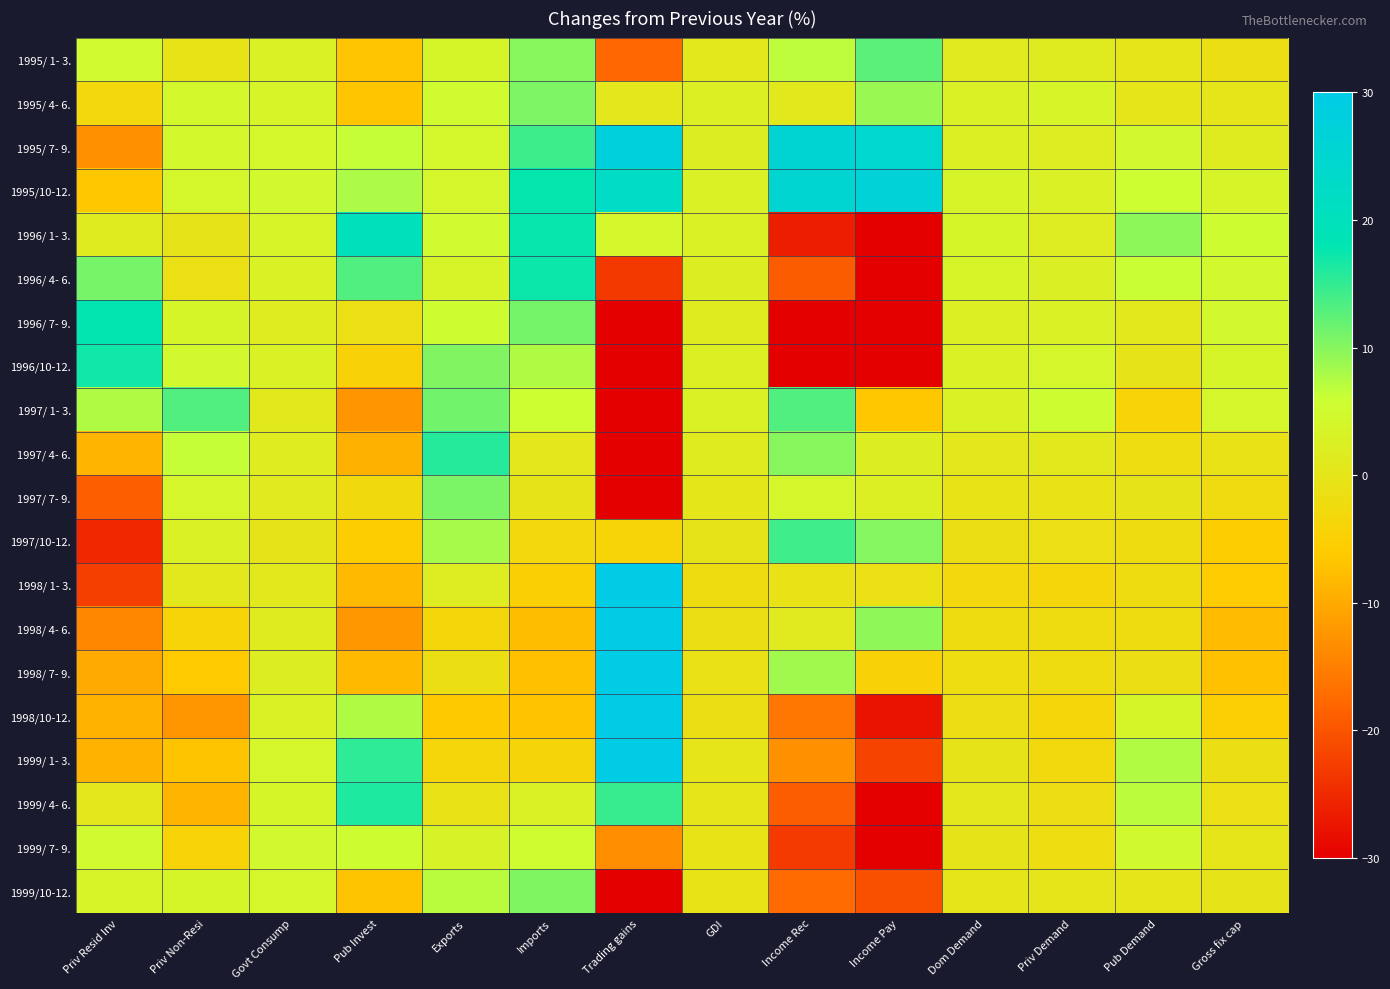

Rank the series by their maximum value, from lowest to highest.

1999/ 7- 9., 1999/10-12., 1995/ 4- 6., 1997/ 7- 9., 1995/ 1- 3., 1997/ 1- 3., 1997/10-12., 1997/ 4- 6., 1999/ 4- 6., 1996/10-12., 1996/ 4- 6., 1996/ 7- 9., 1996/ 1- 3., 1995/10-12., 1995/ 7- 9., 1999/ 1- 3., 1998/ 7- 9., 1998/10-12., 1998/ 4- 6., 1998/ 1- 3.